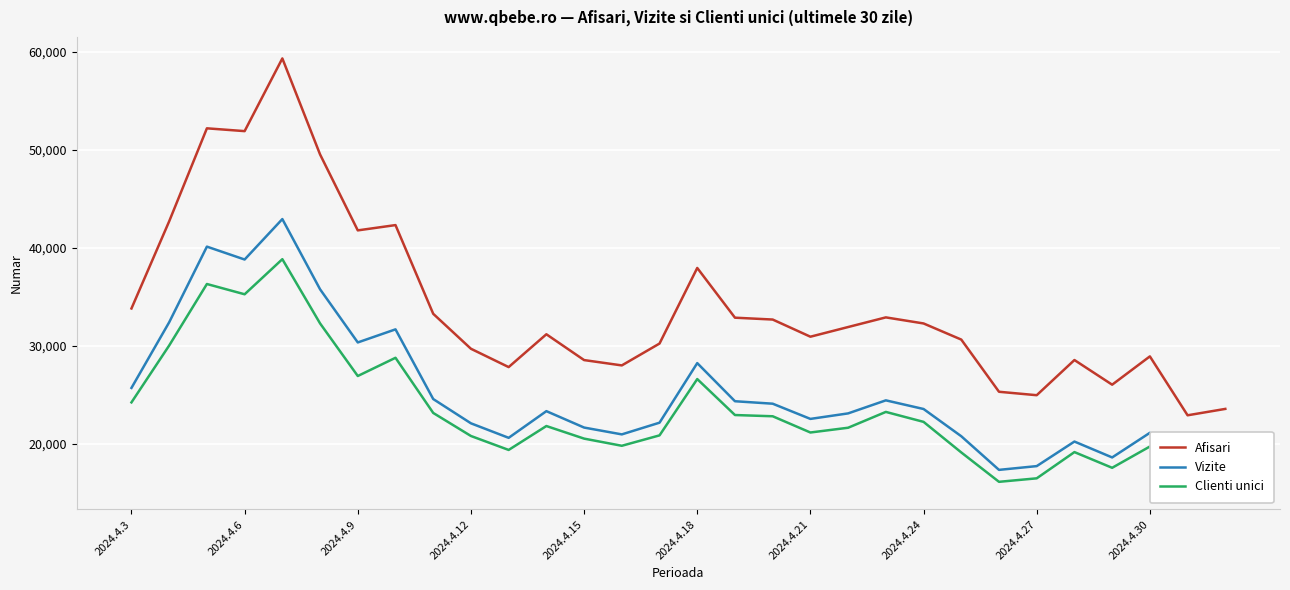

Reading left to right, extract all data points from this chart.

Afisari: 33797	42687	52167	51881	59295	49505	41759	42299	33253	29687	27818	31165	28533	27989	30220	37927	32856	32667	30916	31903	32887	32268	30623	25301	24951	28538	26023	28910	22902	23554
Vizite: 25694	32390	40103	38788	42912	35754	30331	31666	24559	22084	20604	23325	21652	20955	22149	28224	24336	24085	22534	23096	24426	23544	20766	17336	17720	20224	18604	21117	16526	16763
Clienti unici: 24219	30021	36291	35243	38822	32274	26909	28767	23142	20792	19369	21807	20524	19793	20855	26597	22929	22803	21148	21633	23247	22232	19114	16118	16474	19149	17548	19718	15497	15805